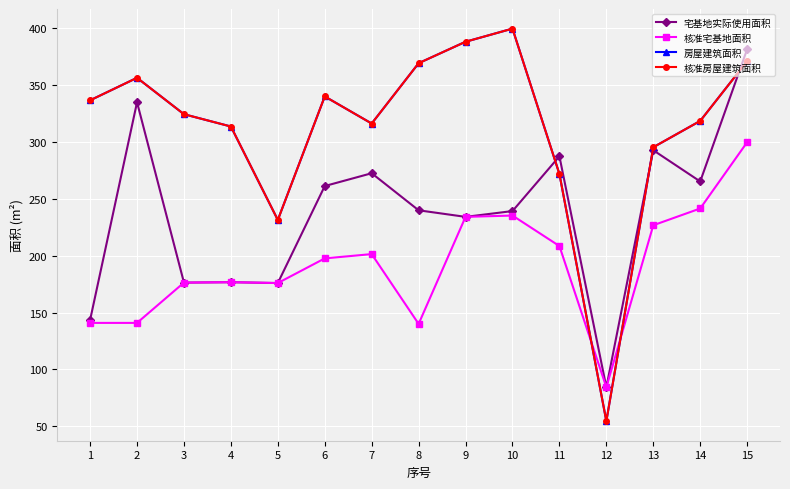

Is this an area chart (filled region under the line)?

No